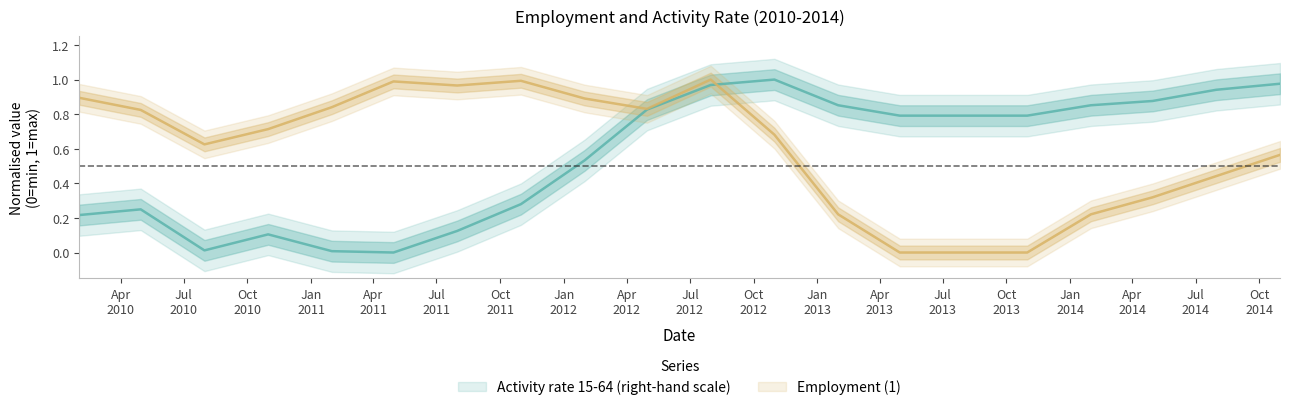

Between 2014-07-31 and 2013-07-31, which is larger?

2014-07-31